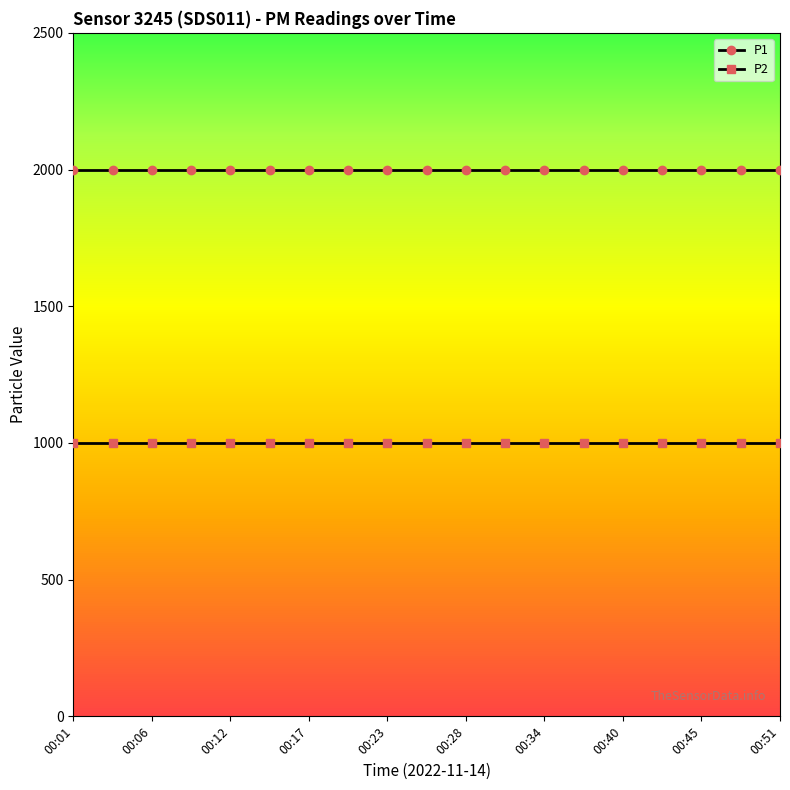

What is the value of the P2 point at the 8th from the left?

999.9